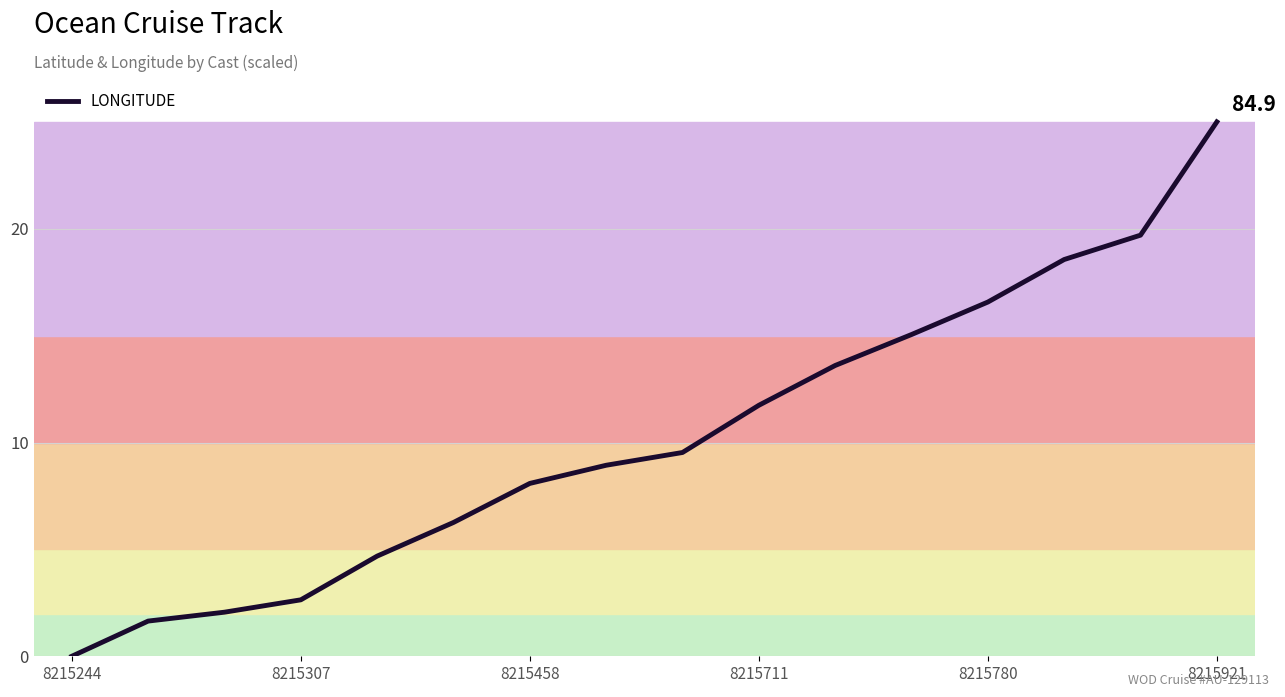

What is the maximum value shown in the chart?

25.0